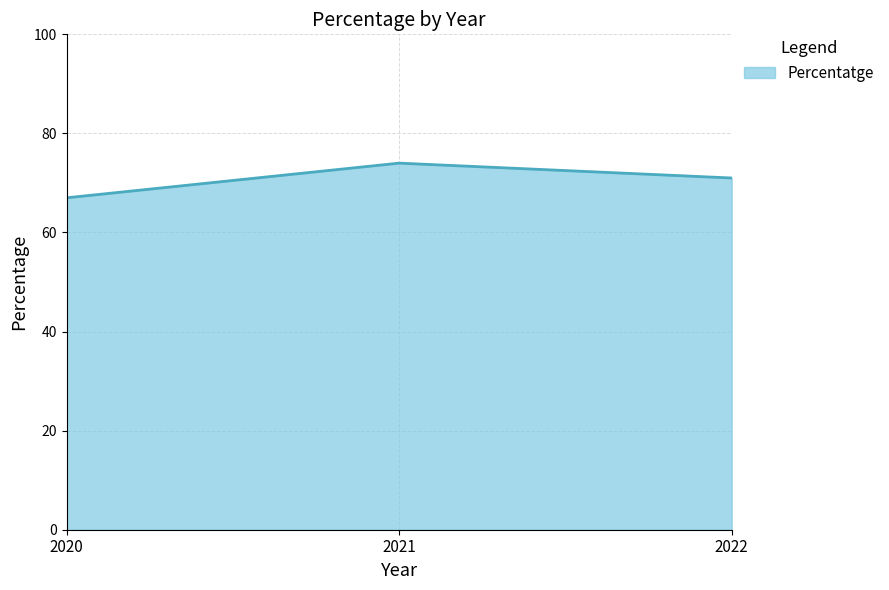

At which category does the chart reach its minimum across all series?

2020